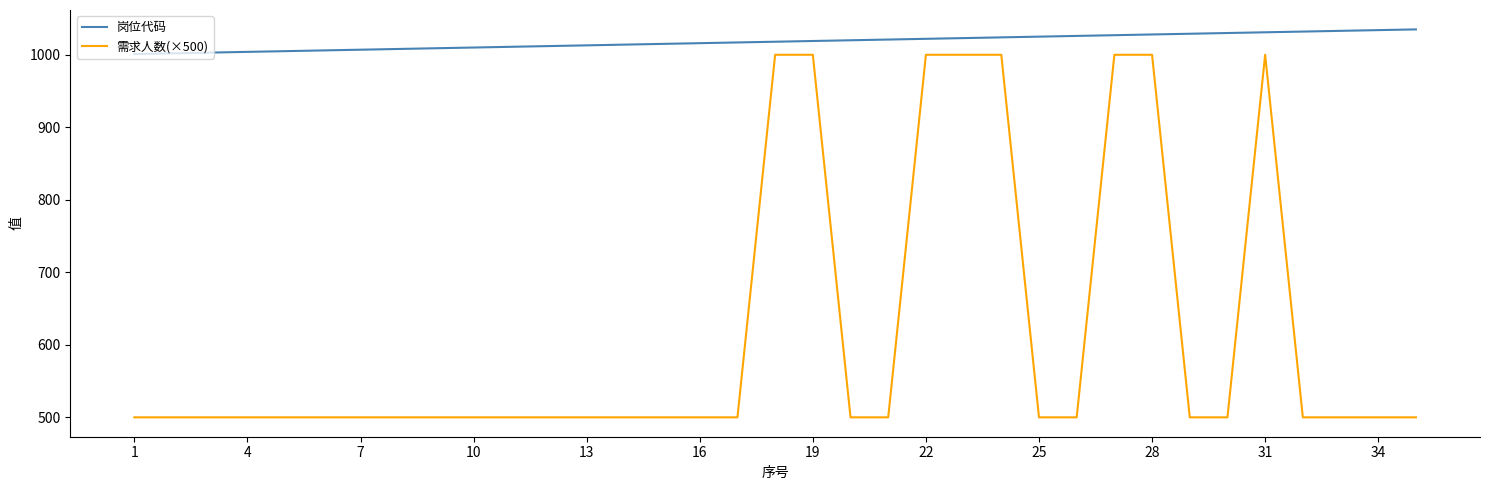

Which series has the widest spread of values?

需求人数(×500)